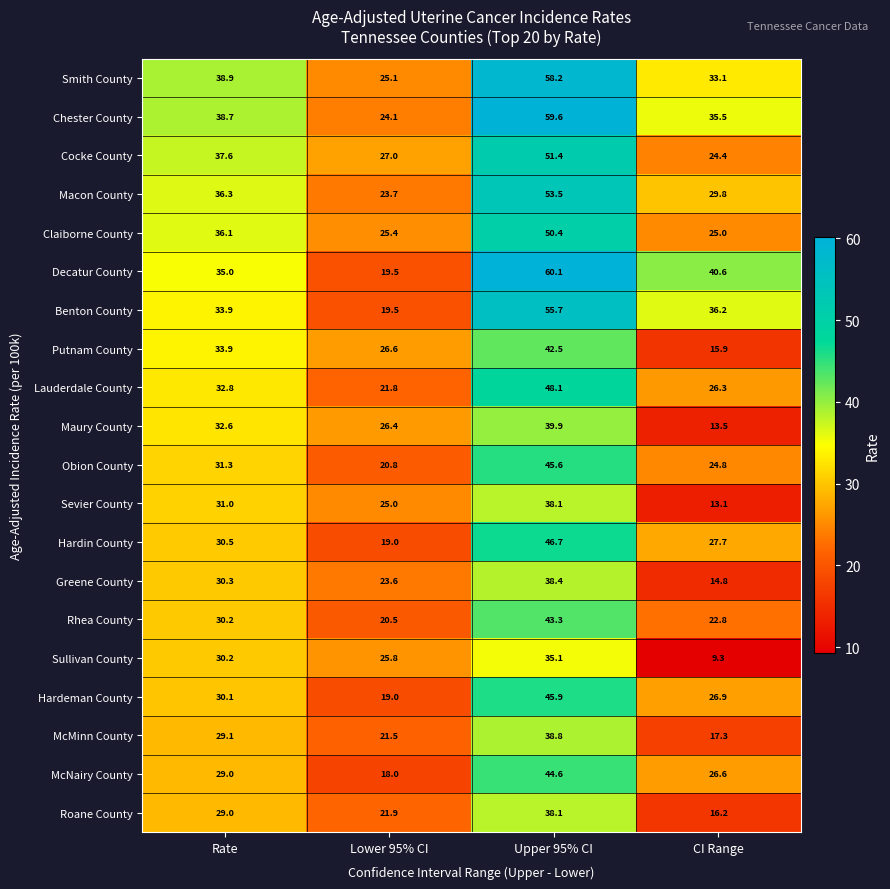

What is the sum of the Roane County values at Rate and Lower 95% CI?

50.9